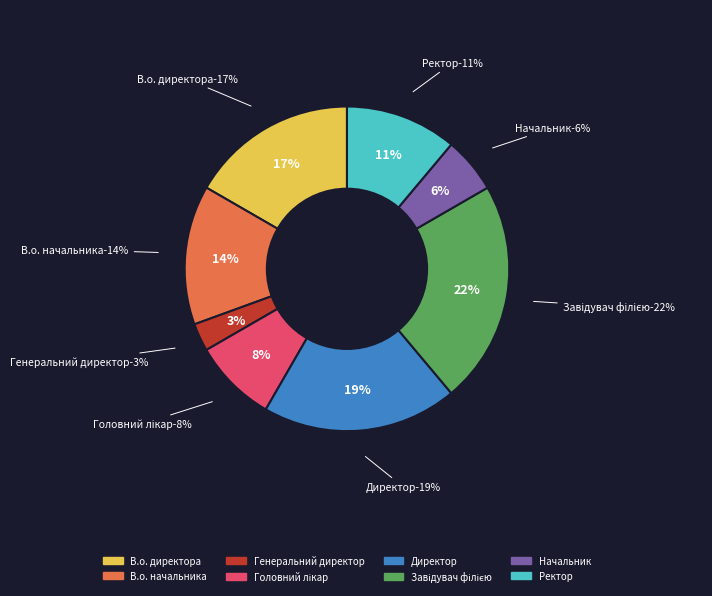

What percentage is NOT represented by В.о. начальника?

86.1%